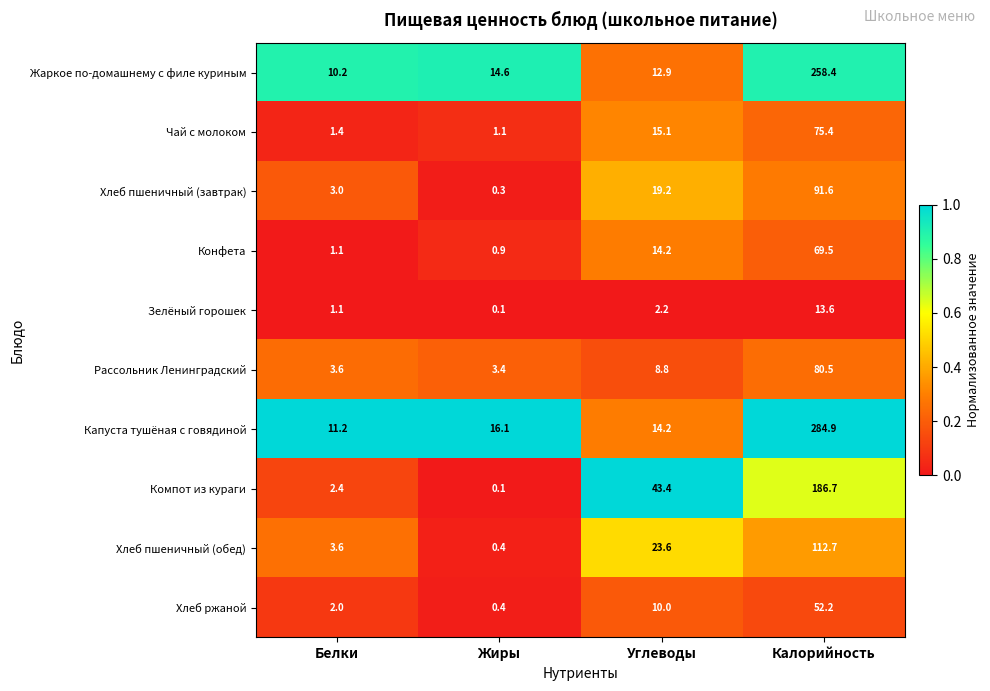

What is the sum of the Рассольник Ленинградский values at Углеводы and Жиры?

12.2